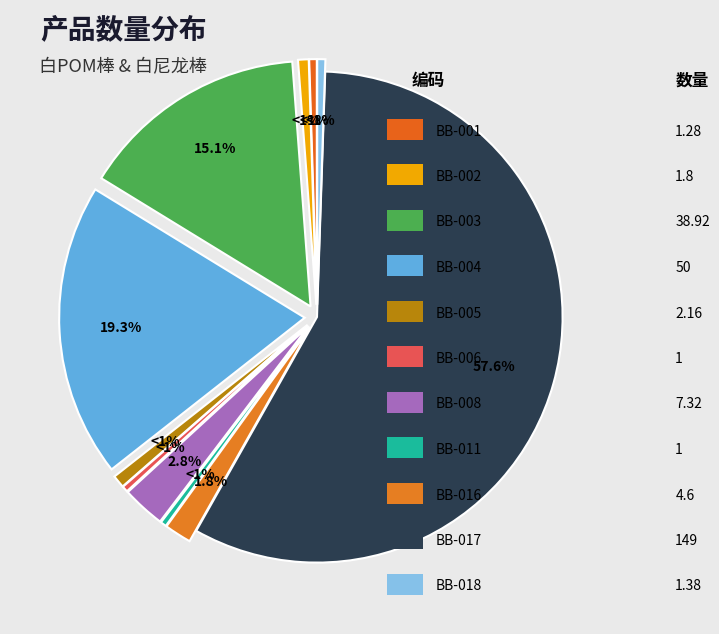

What is the largest slice in the pie chart?

BB-017